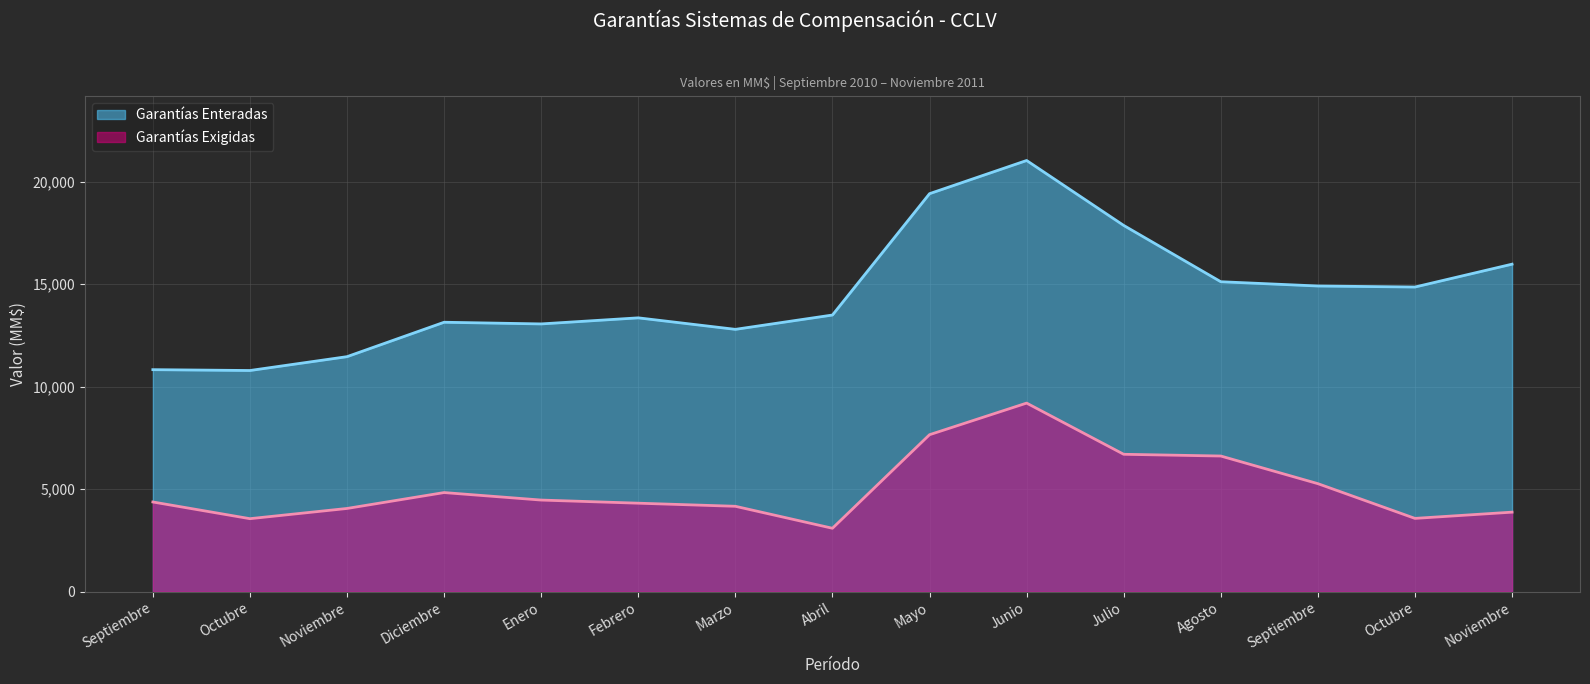

Reading right to left, what are all the values shown in this chart?

Garantías Exigidas: Noviembre=3876.4	Octubre=3572.1	Septiembre=5267.0	Agosto=6615.3	Julio=6699.9	Junio=9198.1	Mayo=7655.2	Abril=3090.4	Marzo=4162.5	Febrero=4313.7	Enero=4466.3	Diciembre=4832.1	Noviembre=4056.5	Octubre=3557.9	Septiembre=4372.6
Garantías Enteradas: Noviembre=15976.8	Octubre=14861.5	Septiembre=14911.6	Agosto=15119.8	Julio=17866.8	Junio=21035.3	Mayo=19416.3	Abril=13495.3	Marzo=12796.3	Febrero=13357.4	Enero=13061.2	Diciembre=13142.9	Noviembre=11463.4	Octubre=10787.9	Septiembre=10829.1